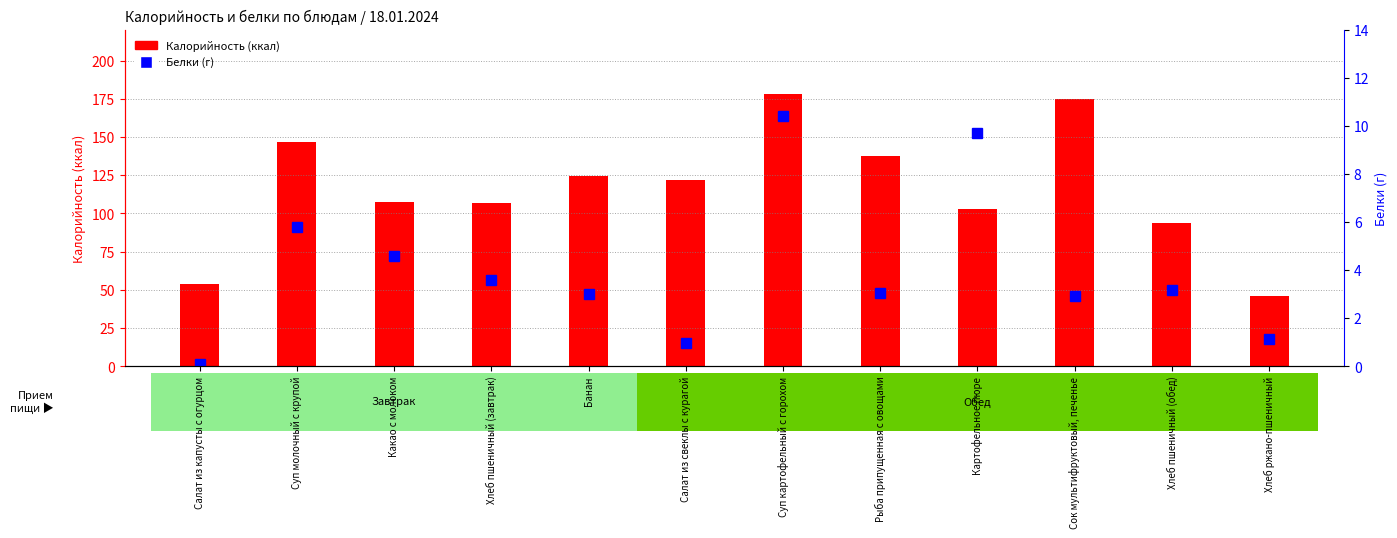

Reading left to right, what are all the values shown in this chart?

Калорийность: Салат из капусты с огурцом=54.1	Суп молочный с крупой=146.8	Какао с молоком=107.5	Хлеб пшеничный (завтрак)=106.6	Банан=124.5	Салат из свеклы с курагой=121.8	Суп картофельный с горохом=178.0	Рыба припущенная с овощами=137.2	Картофельное пюре=102.6	Сок мультифруктовый, печенье=174.8	Хлеб пшеничный (обед)=93.5	Хлеб ржано-пшеничный=46.0
Белки: Салат из капусты с огурцом=0.1	Суп молочный с крупой=5.8	Какао с молоком=4.6	Хлеб пшеничный (завтрак)=3.6	Банан=3.0	Салат из свеклы с курагой=1.0	Суп картофельный с горохом=10.4	Рыба припущенная с овощами=3.1	Картофельное пюре=9.7	Сок мультифруктовый, печенье=2.9	Хлеб пшеничный (обед)=3.2	Хлеб ржано-пшеничный=1.1